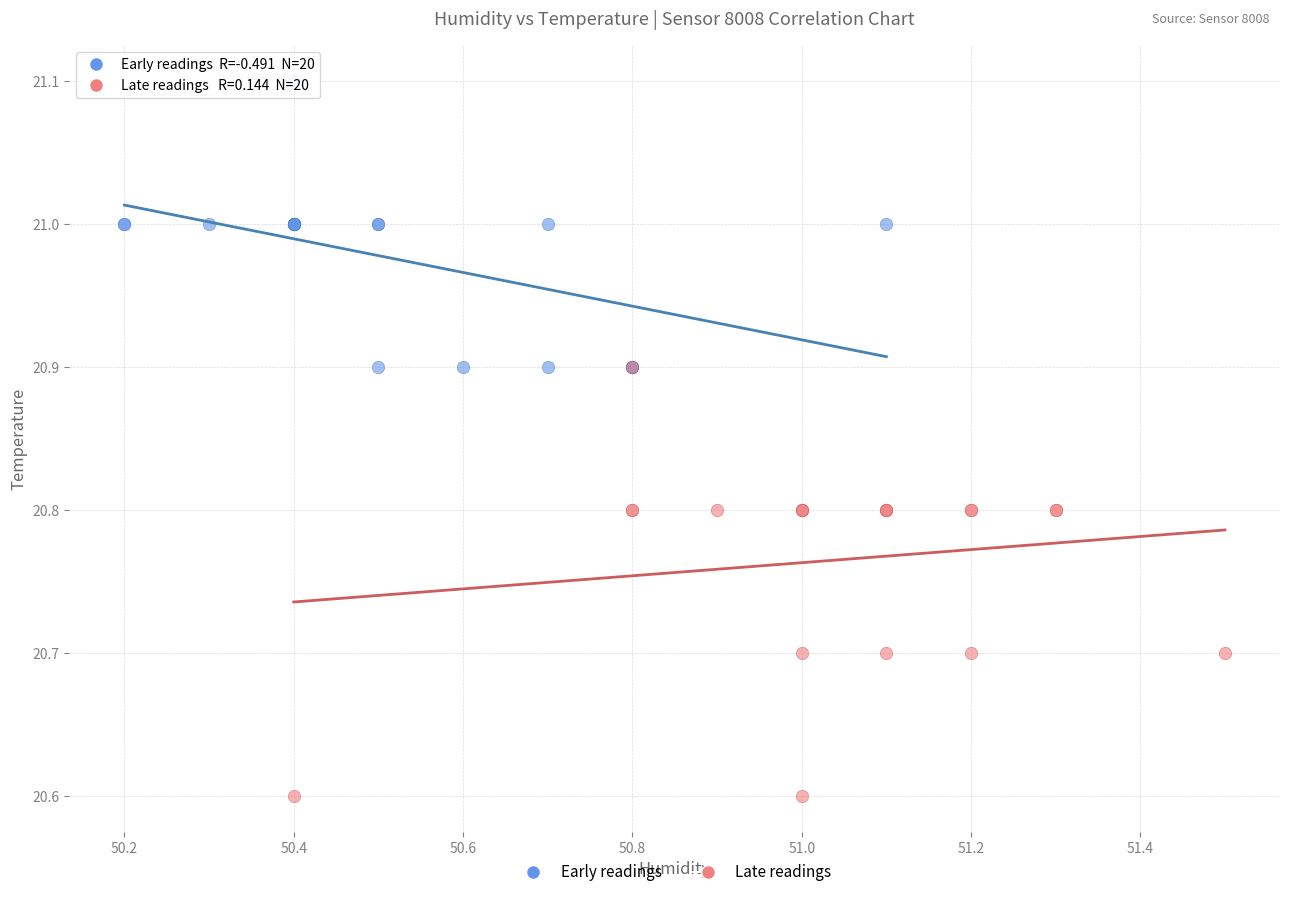

Which series reaches the minimum Y coordinate?

Late readings